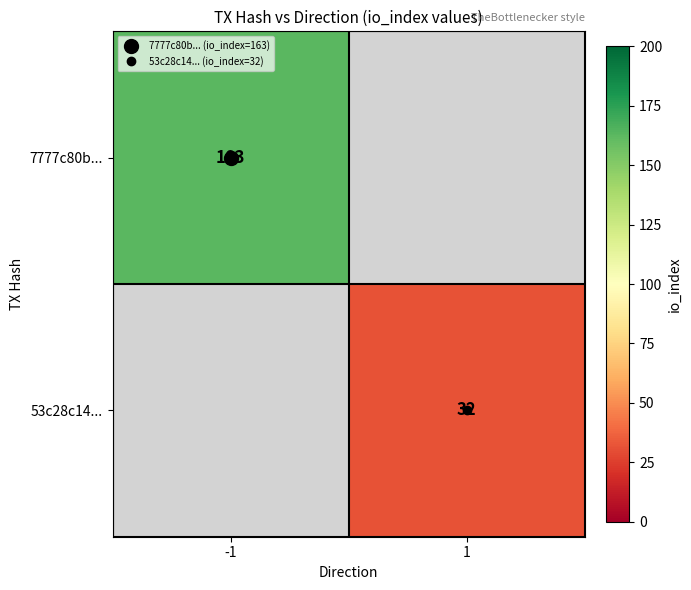

The 7777c80b... series shows 280.1 at -1. True or false?

False